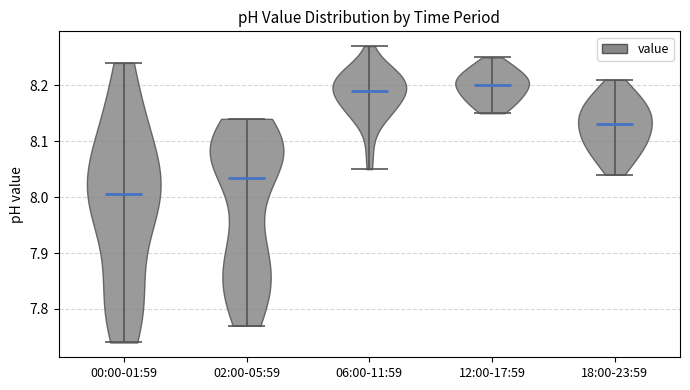

Reading left to right, read every violin against the y-axis: where its median line is, and the lowest and highest points it reaches. The values are not printed on the chart, so give them approximately, as read against the axis.

00:00-01:59: median line 8.01, lowest point 7.74, highest point 8.24
02:00-05:59: median line 8.04, lowest point 7.77, highest point 8.14
06:00-11:59: median line 8.19, lowest point 8.05, highest point 8.27
12:00-17:59: median line 8.20, lowest point 8.15, highest point 8.25
18:00-23:59: median line 8.13, lowest point 8.04, highest point 8.21